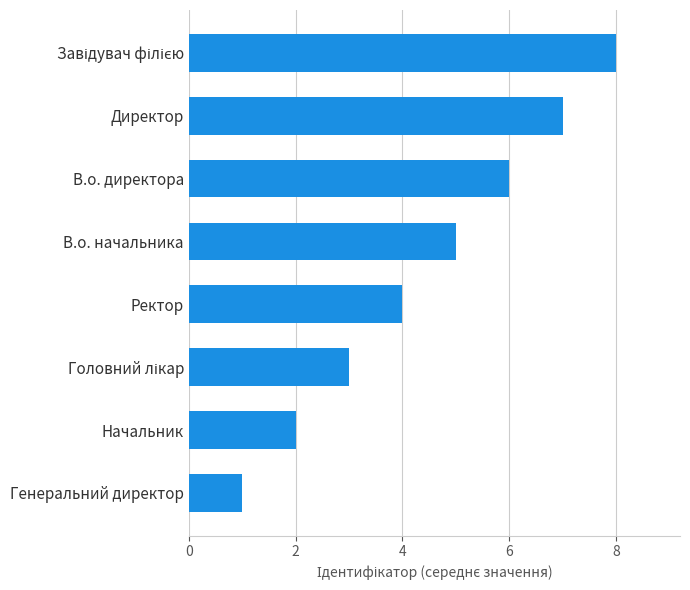

How many bars are there in total?

8